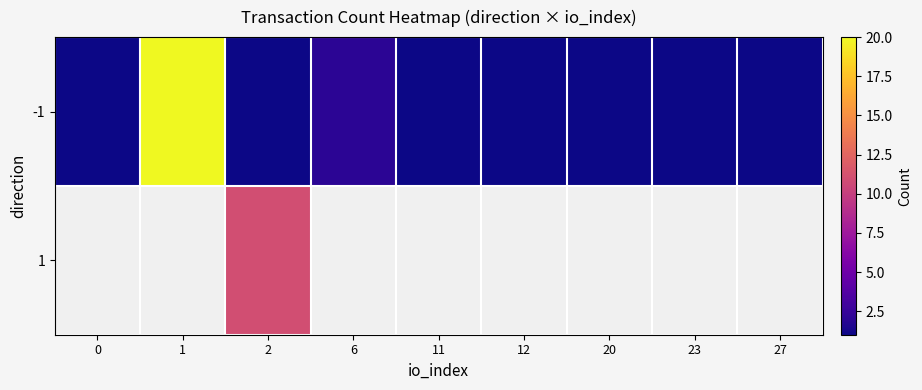

Is the value of 1 at 12 greater than the value of -1 at 12?

No